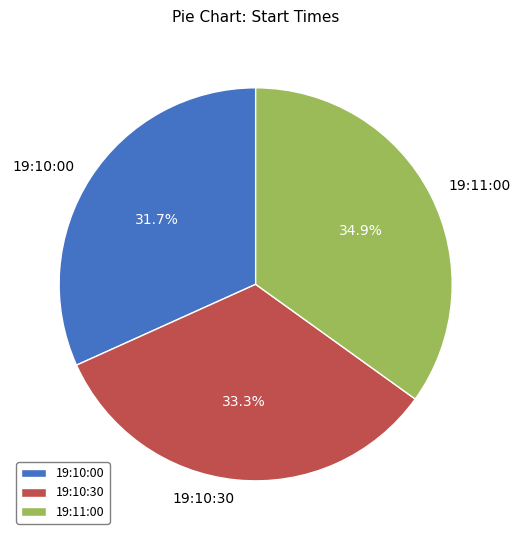

To the nearest percent, what is the difference between the 19:10:00 and 19:11:00 slice percentages?

3%